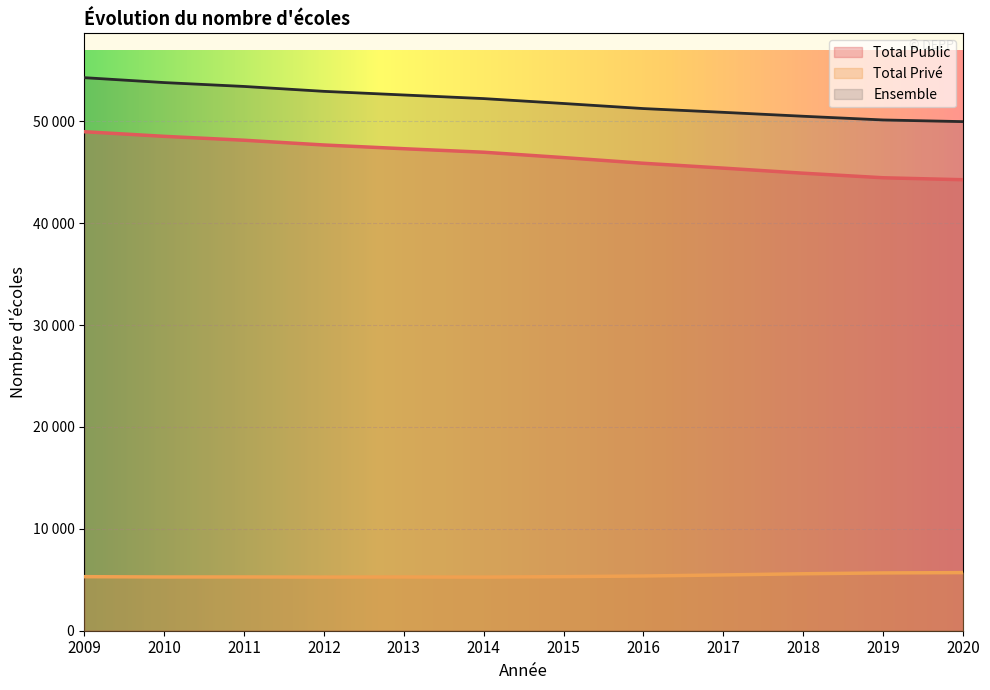

What is the value of the Total Public point at the 8th from the left?

45877